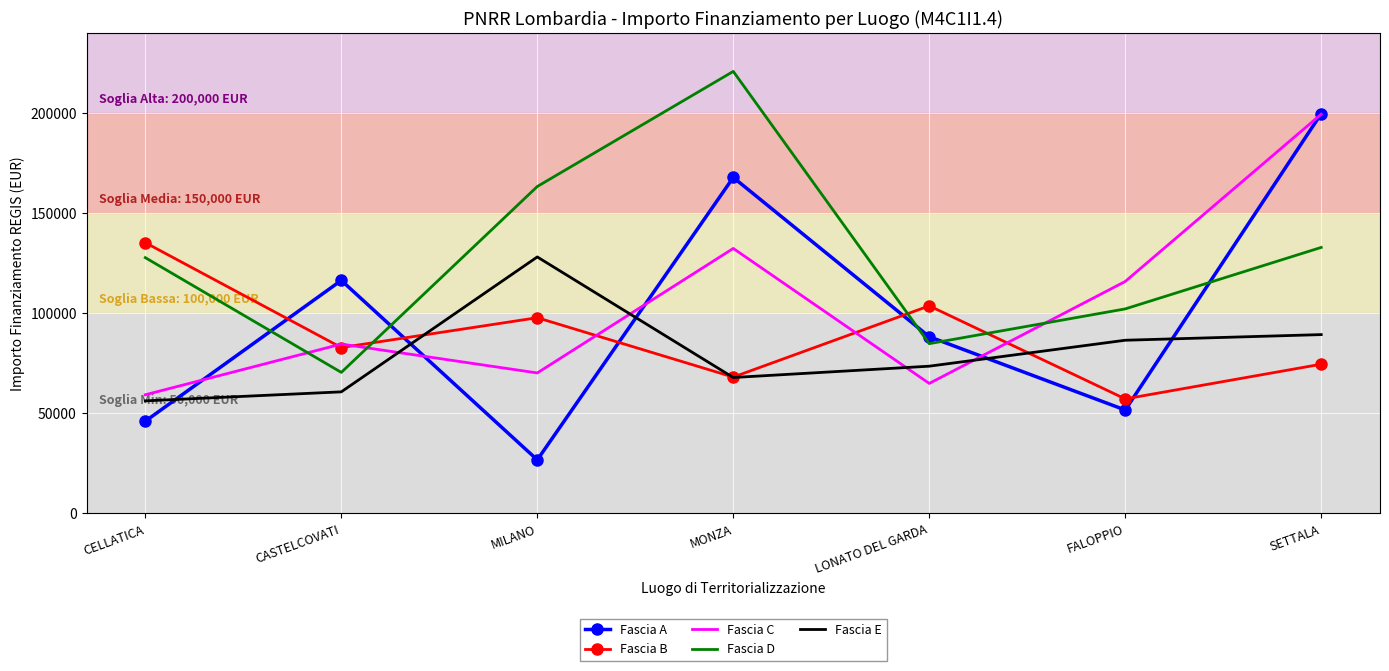

The value of Fascia E at CASTELCOVATI is 89517.4. True or false?

False